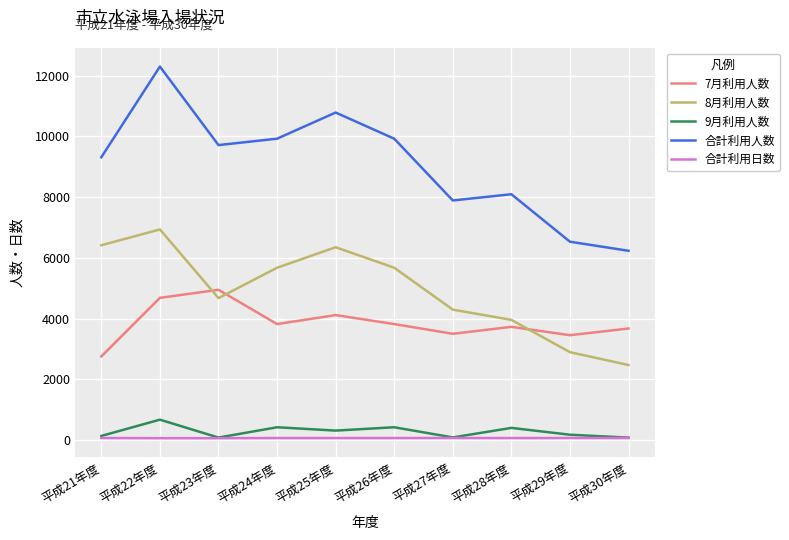

Count the number of data series in this chart.

5